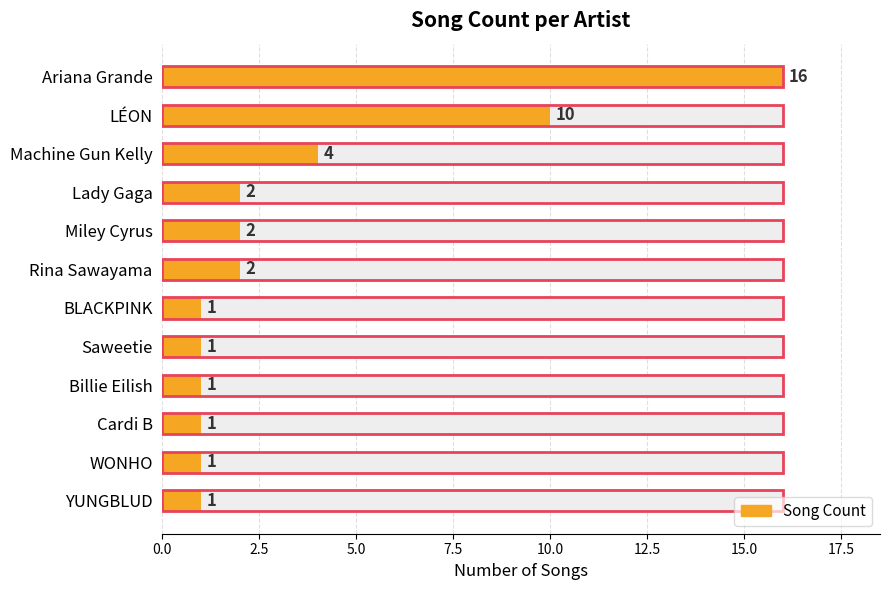

What is the change in value from Machine Gun Kelly to BLACKPINK?

-3